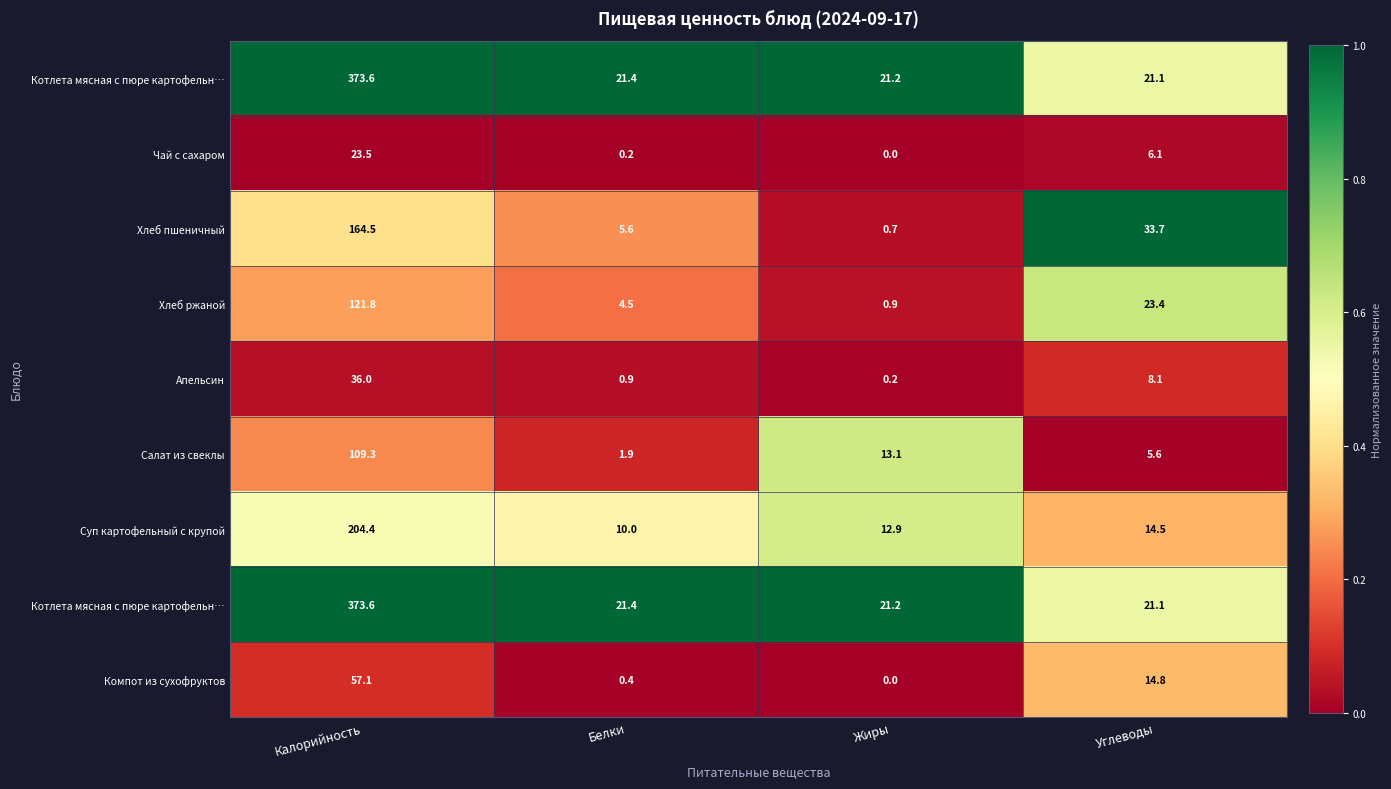

Which label corresponds to the largest value in the chart?

Калорийность